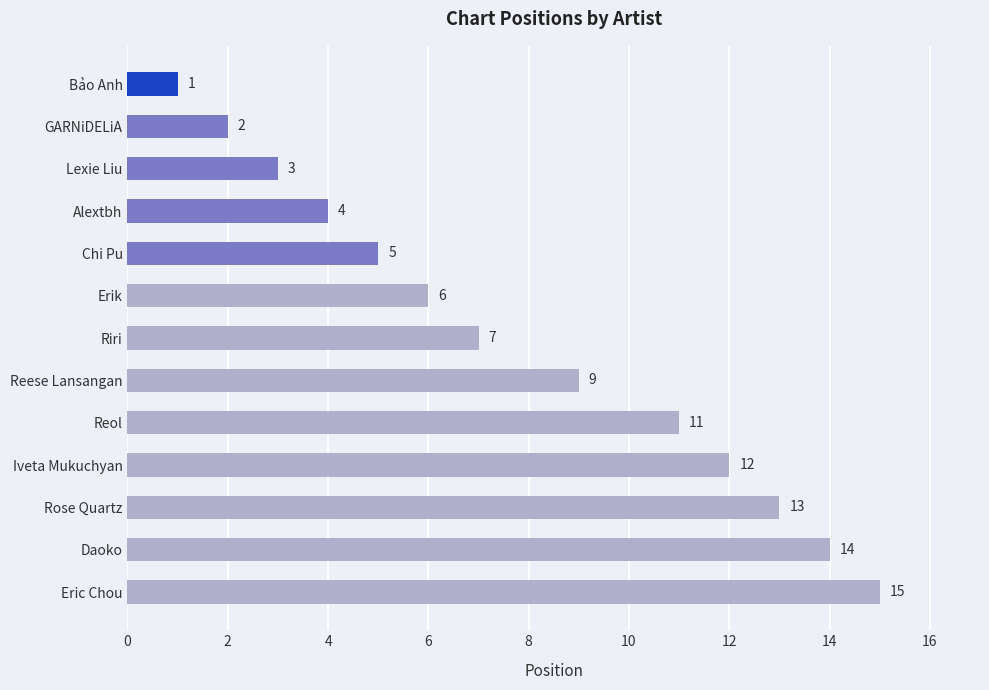

What is the change in value from Reol to Bảo Anh?

-10